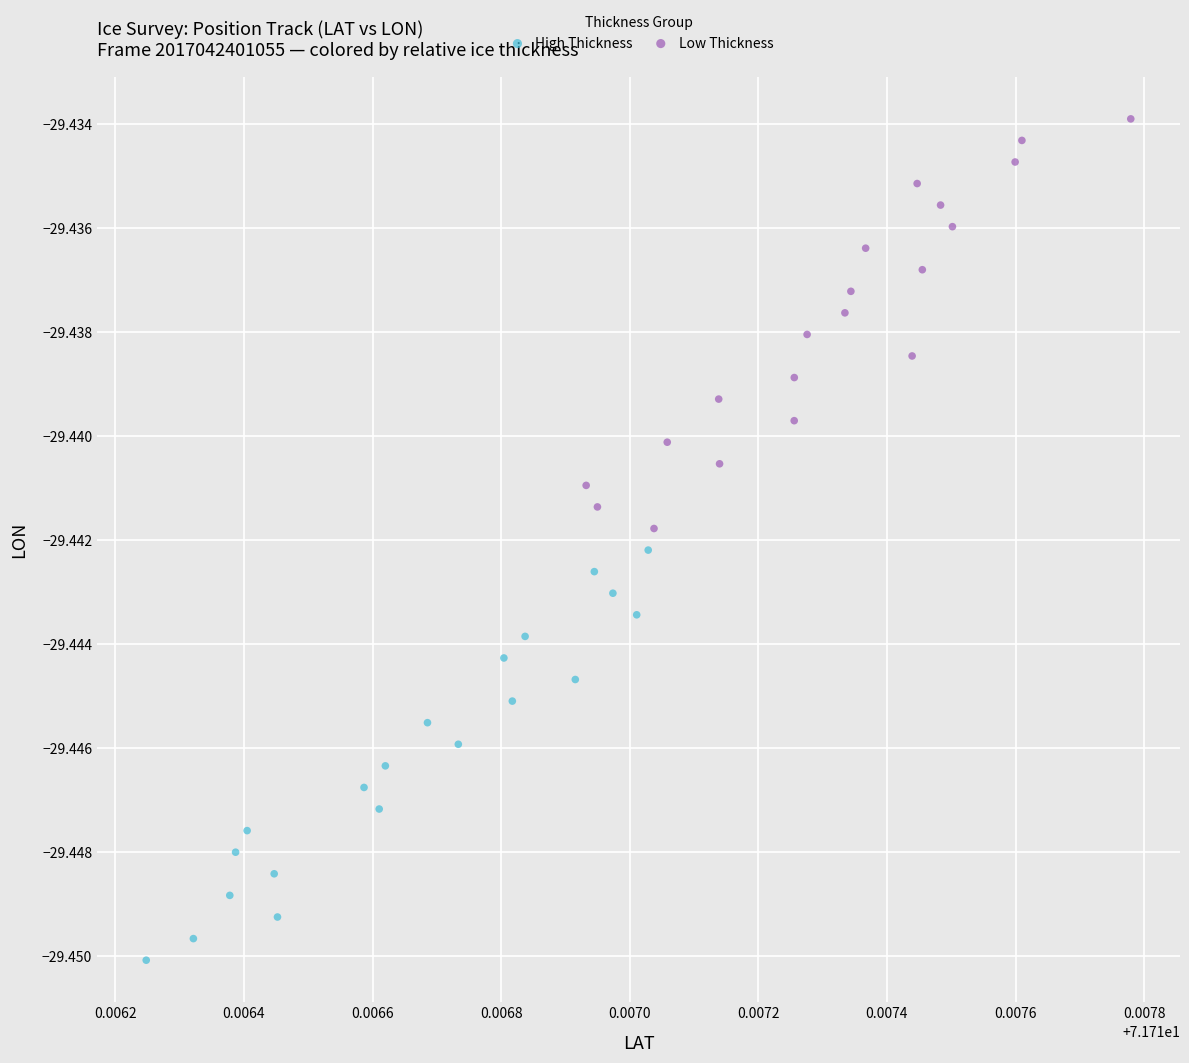

Which series has the largest Y range (max minus min)?

High Thickness